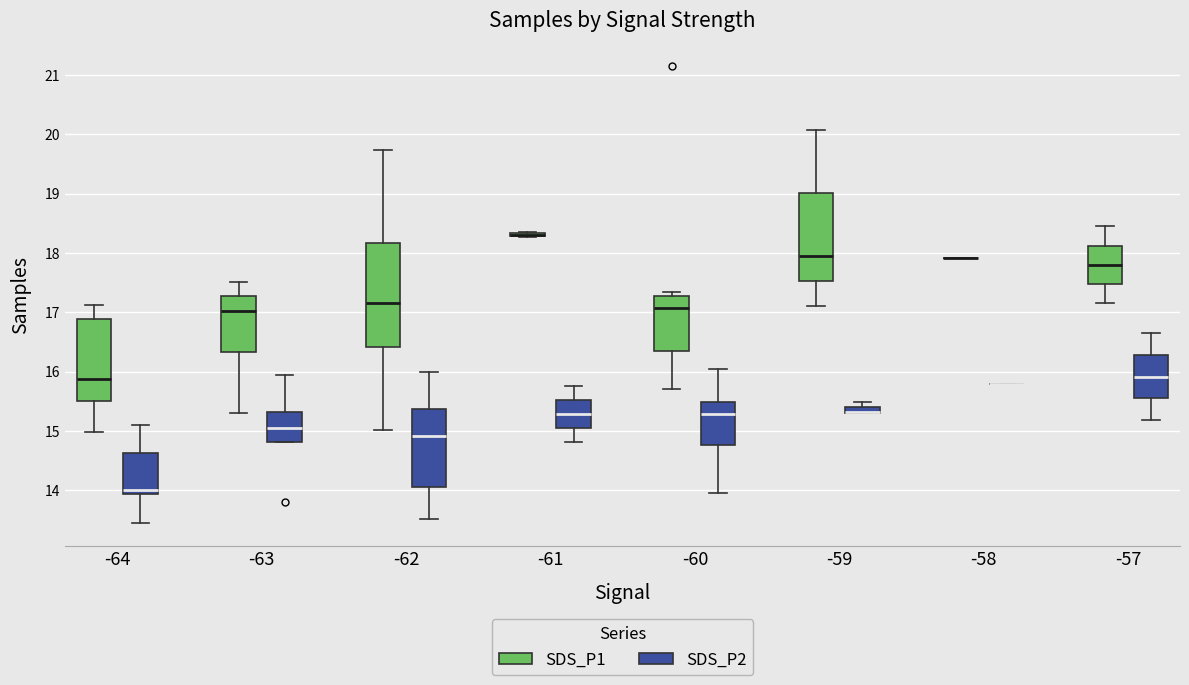

Comparing the boxes themselves (not the whiskers), which one is the tallest?

-62 (SDS_P1)